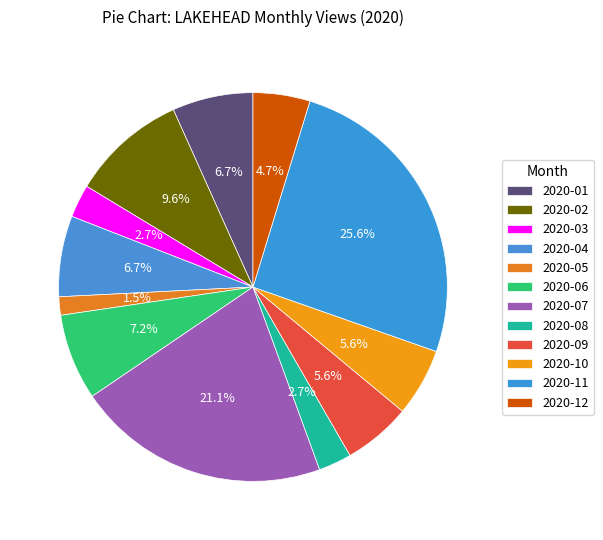

To the nearest percent, what is the average slice percentage?

8%